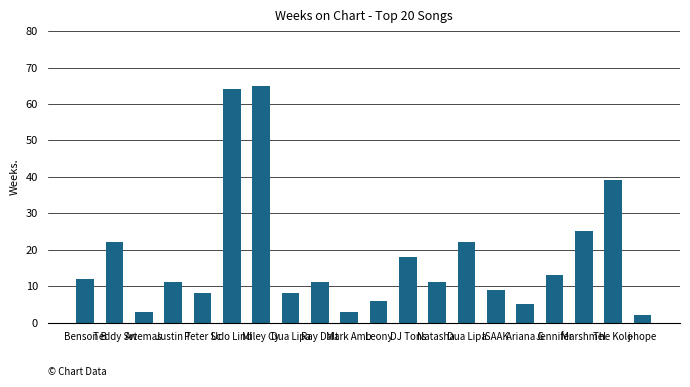

List the labels in order of value, largest first.

Miley Cy, Udo Lind, The Kolo, Marshmel, Teddy Sw, Dua Lipa, DJ Tons, Jennifer, Benson B, Justin T, Ray Dalt, Natasha , ISAAK, Peter Sc, Dua Lipa, Leony, Ariana G, Artemas, Mark Amb, j-hope